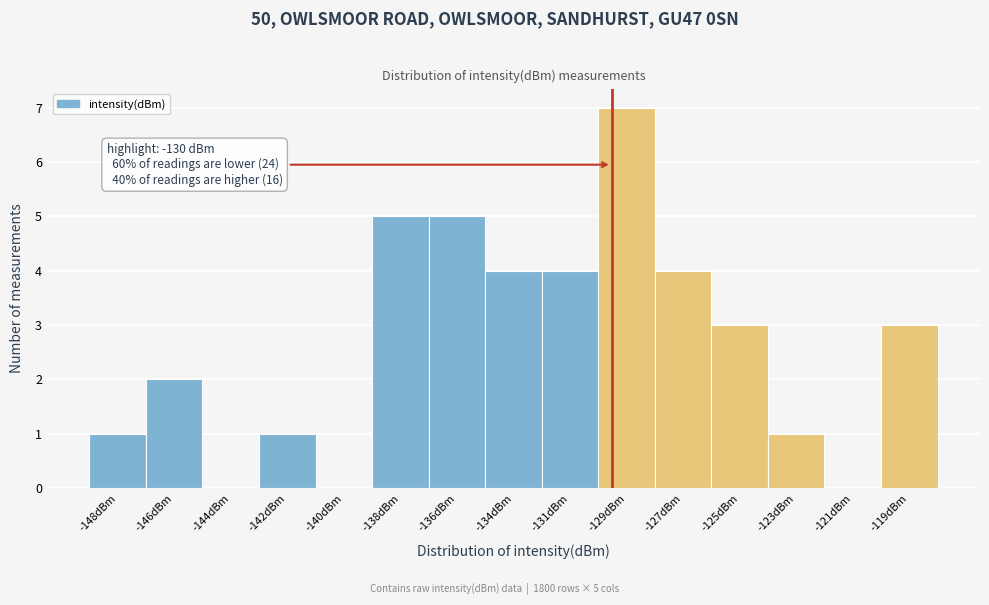

Reading left to right, list all the values displayed in this chart.

-148dBm=1	-146dBm=2	-144dBm=0	-142dBm=1	-140dBm=0	-138dBm=5	-136dBm=5	-134dBm=4	-131dBm=4	-129dBm=7	-127dBm=4	-125dBm=3	-123dBm=1	-121dBm=0	-119dBm=3